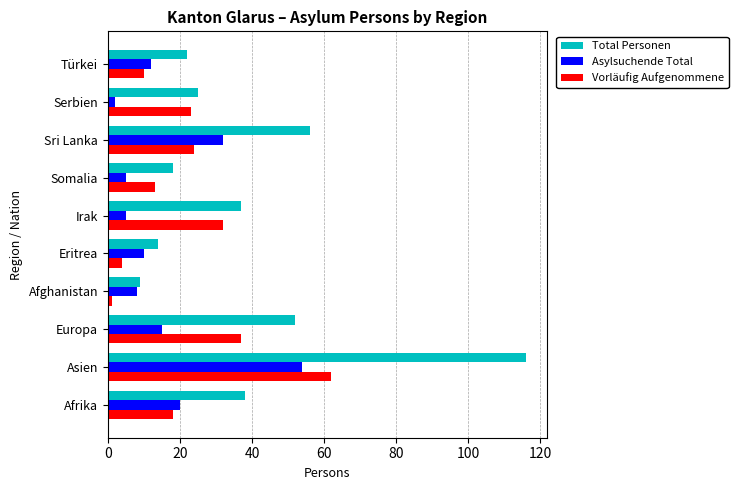

Is it true that Total Personen equals 8 at Serbien?

False